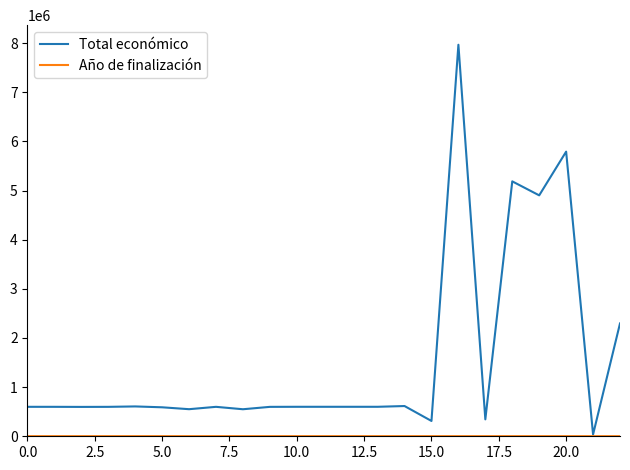

Which series has the largest total across all categories?

Total económico